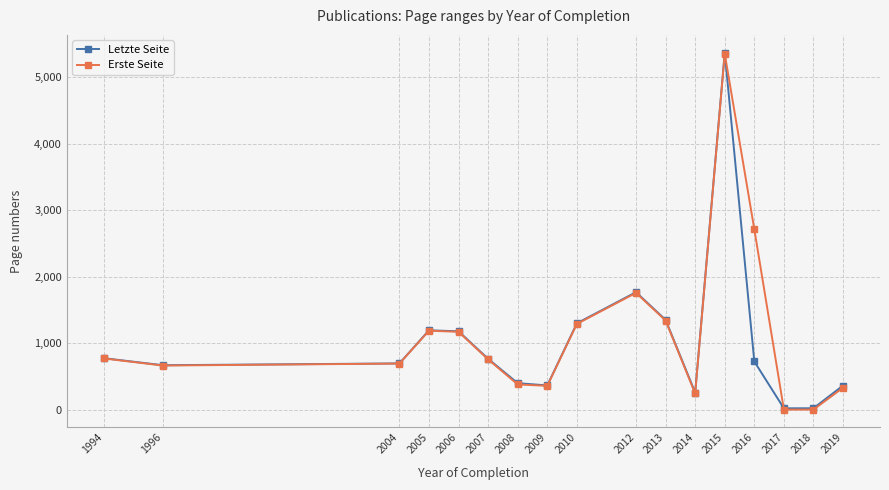

At which category is the sum across all series the highest?

2015